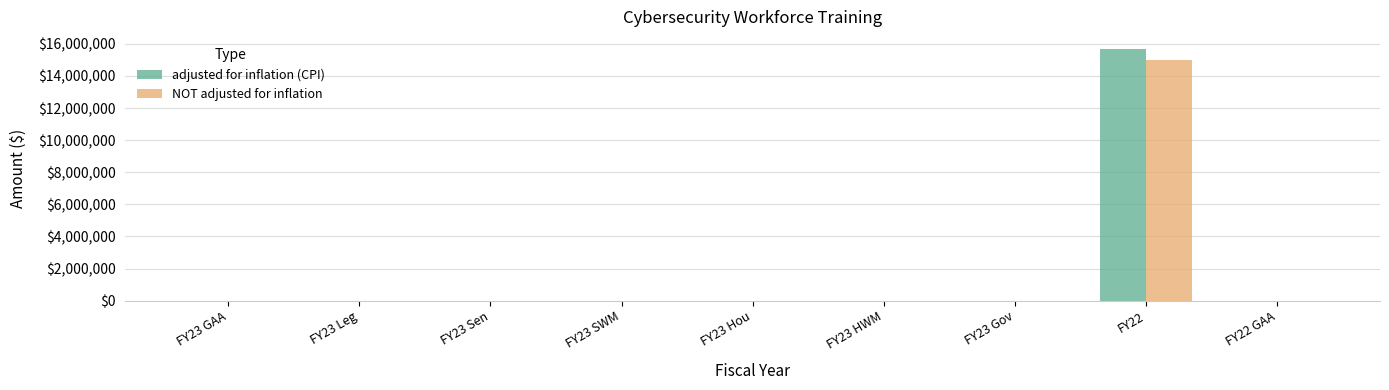

Does the chart contain stacked bars?

No